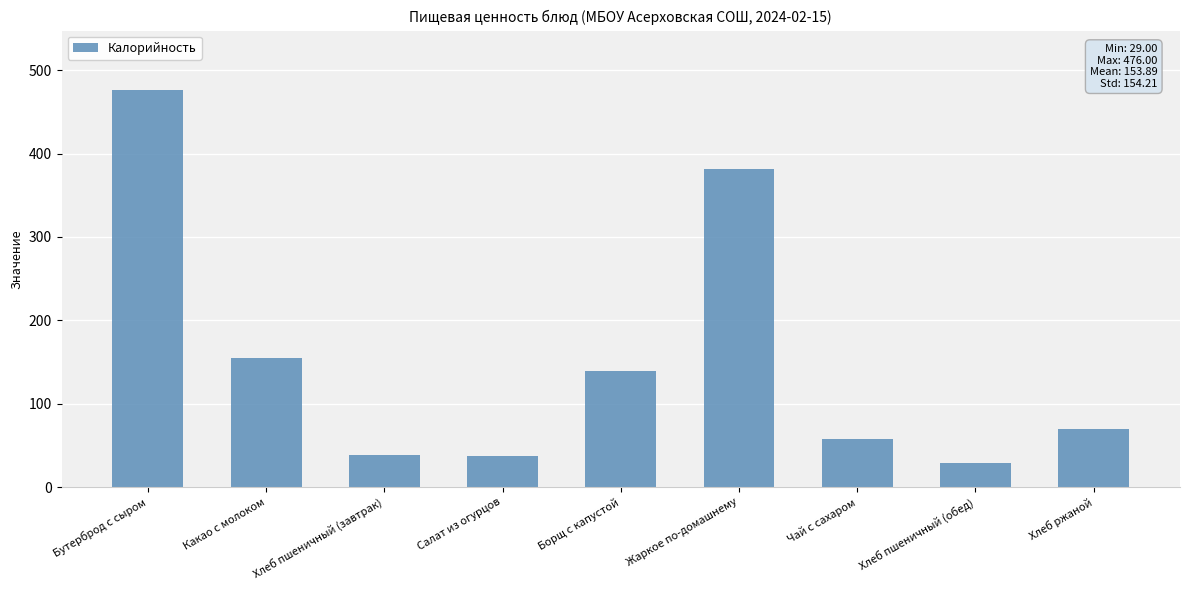

What is the difference between the maximum and second lowest values?

438